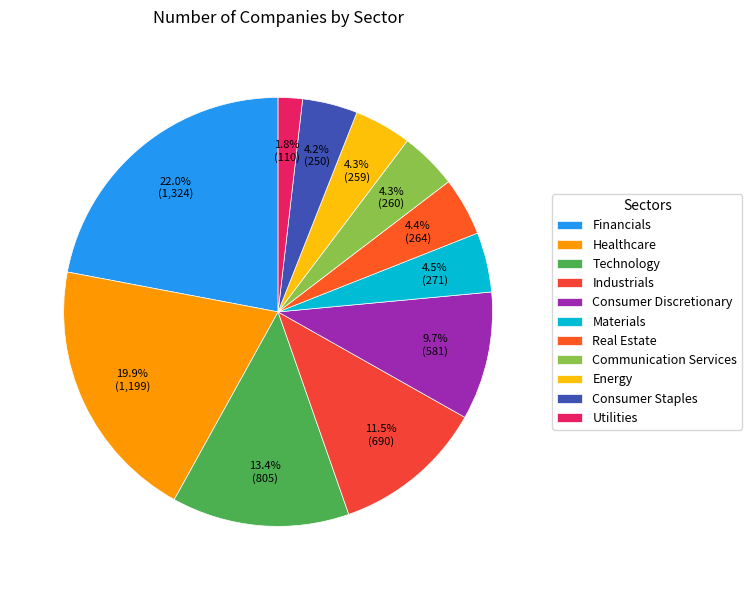

How many slices are in this pie chart?

11